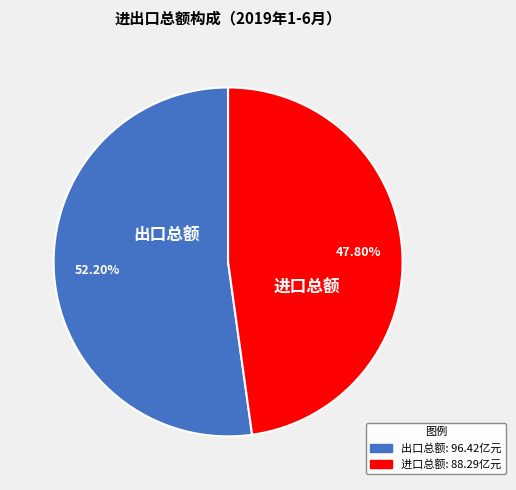

How many slices are in this pie chart?

2